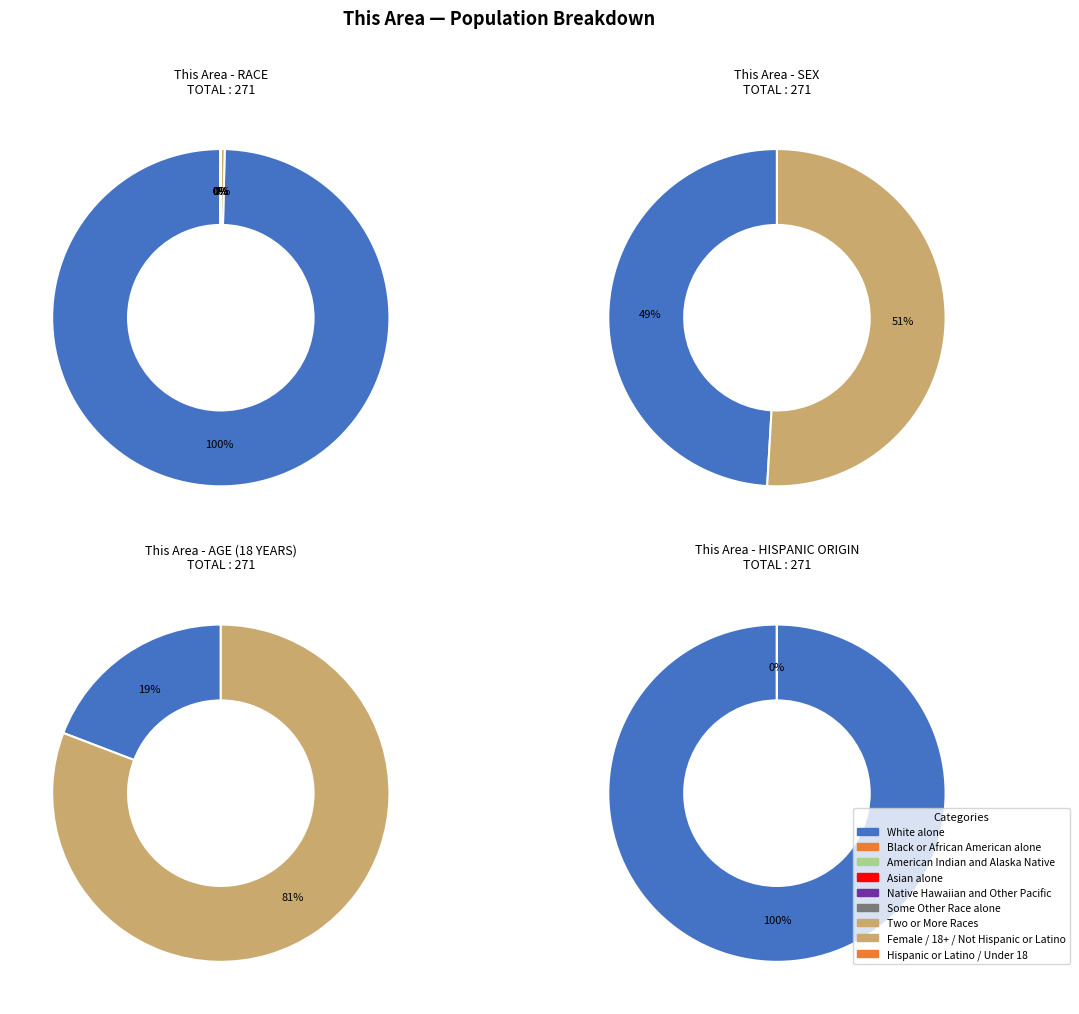

True or false: Black or African American alone accounts for 1% of the total.

False